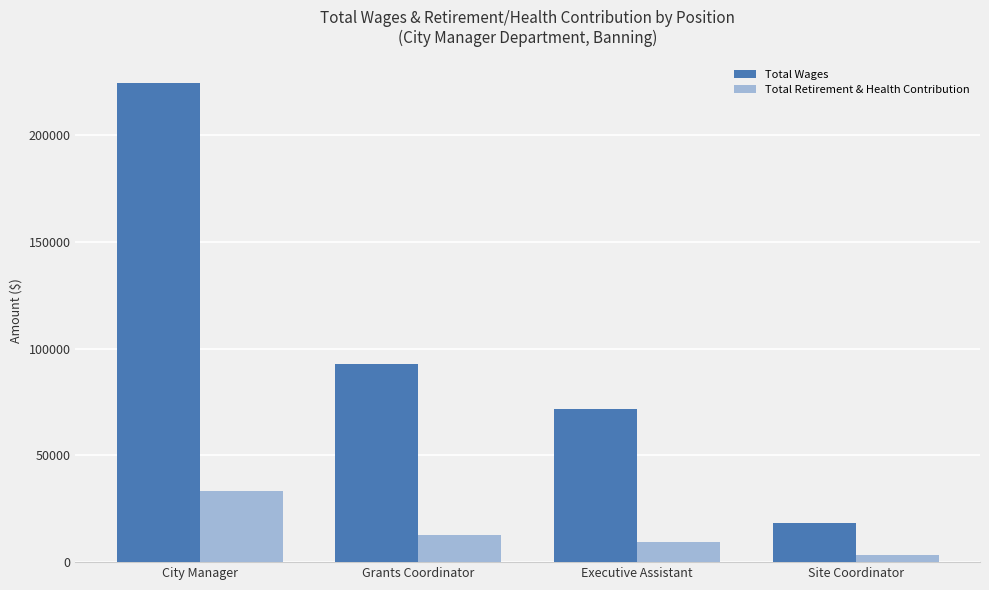

Which series changed the most between Grants Coordinator and Site Coordinator?

Total Wages